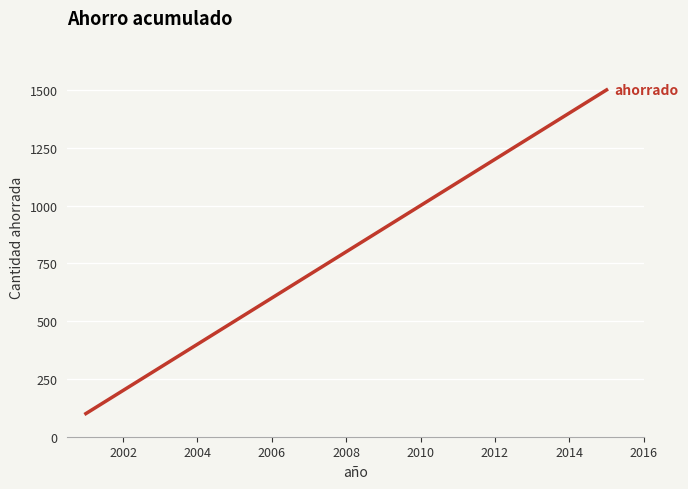

What is the greatest value displayed?

1500